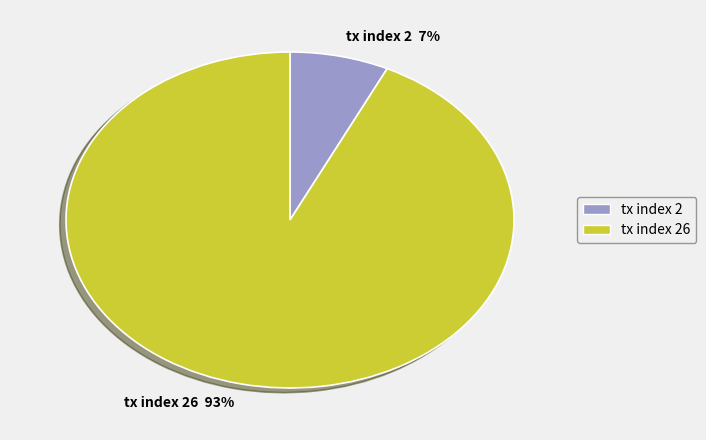

Which slice is the smallest?

tx index 2 7%